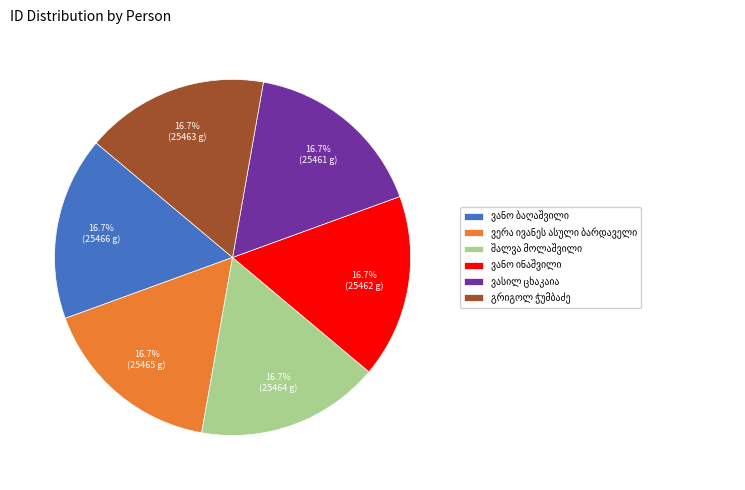

Is there any slice that represents more than half of the pie?

No